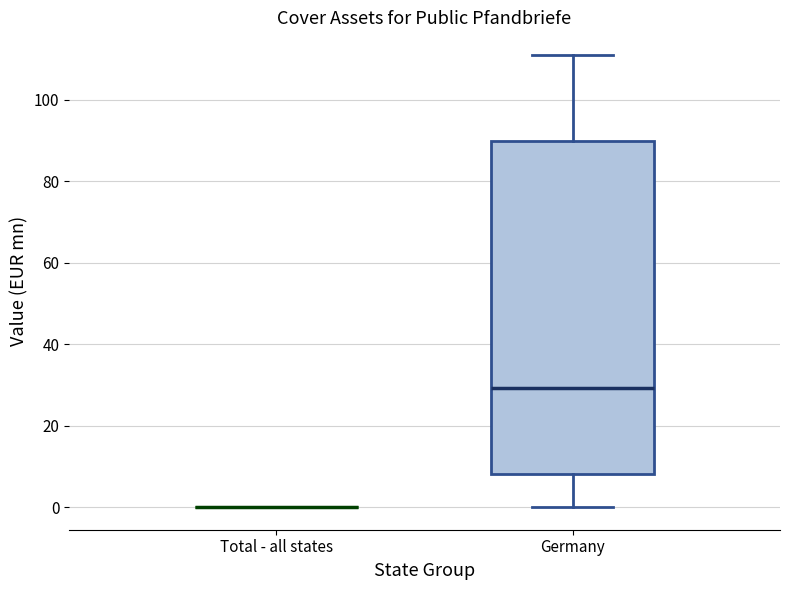

Reading left to right, transcribe this box plot: for each box, give where its median line is, the range the box spans, and where its two whiskers end, as read against the y-axis. The values are not printed on the chart, so give them approximately, as read against the axis.

Total - all states: box collapsed to a line at 0, whiskers 0 to 0
Germany: median 30, box 8 to 90, whiskers 0 to 110